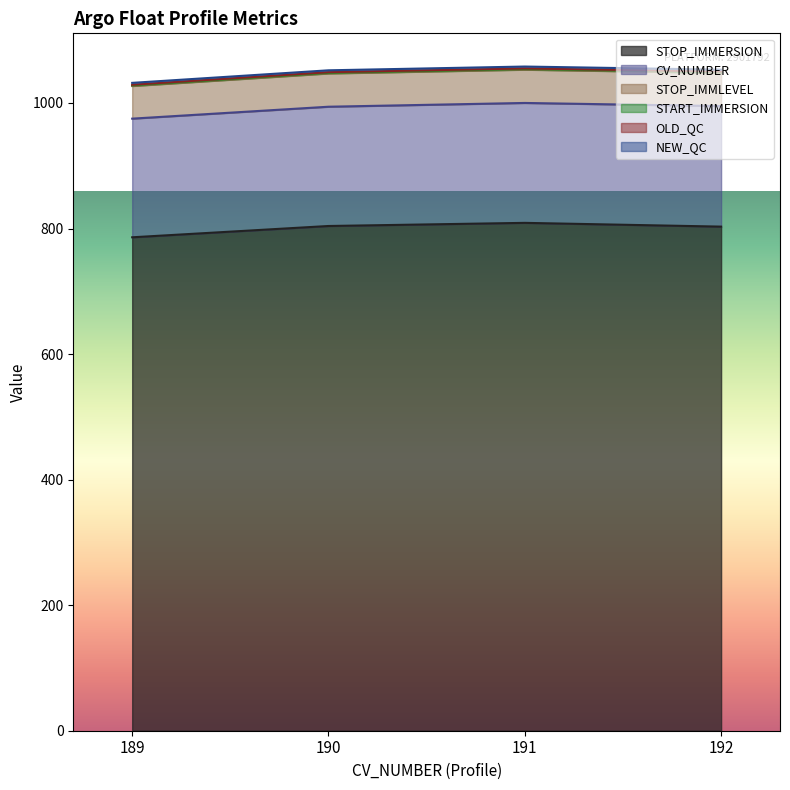

What is the total value across all series at 190?

1052